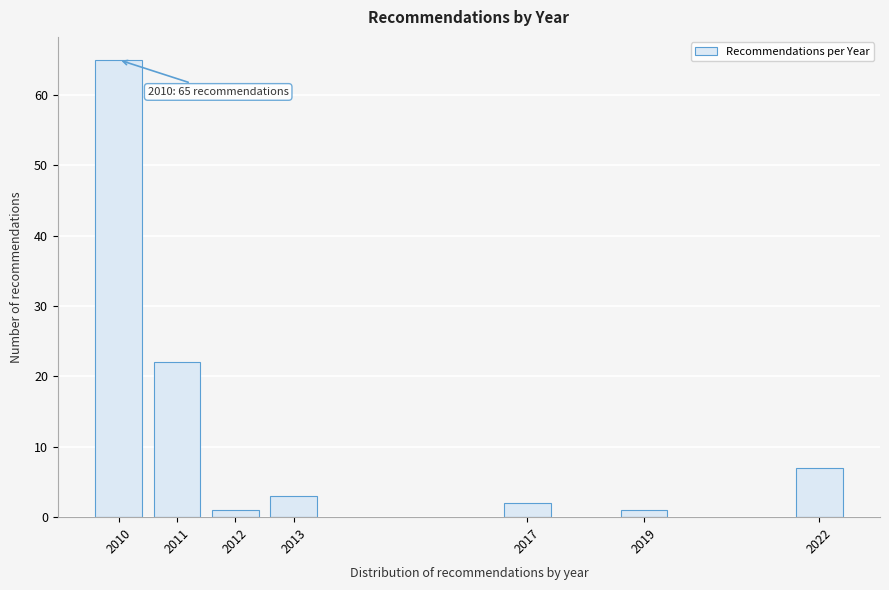

Reading left to right, what are all the values shown in this chart?

65	22	1	3	2	1	7